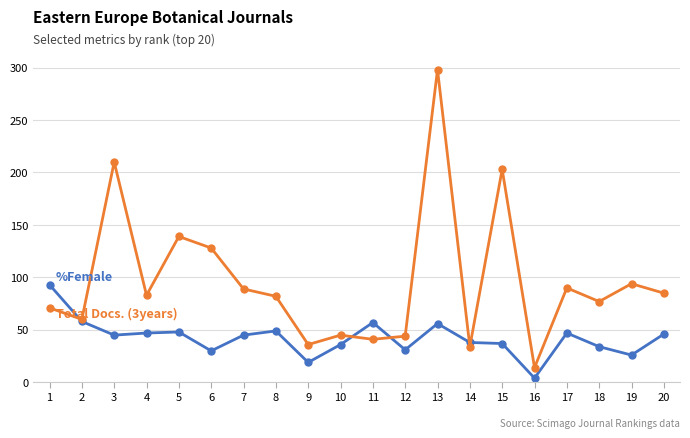

At which category is the sum across all series the highest?

13